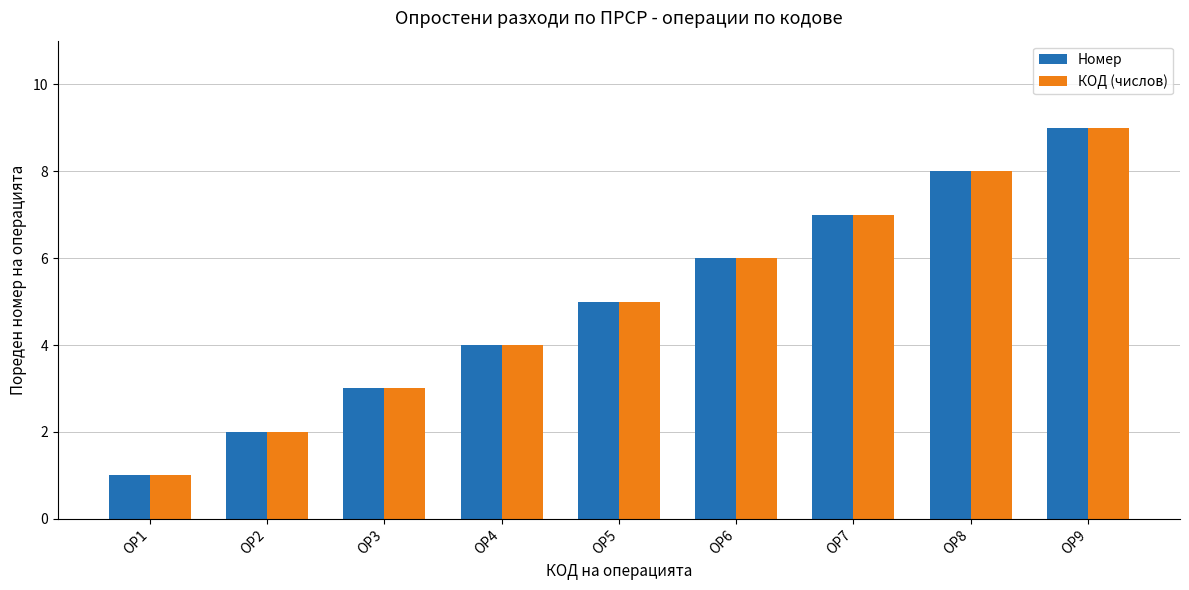

Is the value of Номер at ОР2 greater than the value of КОД (числов) at ОР6?

No